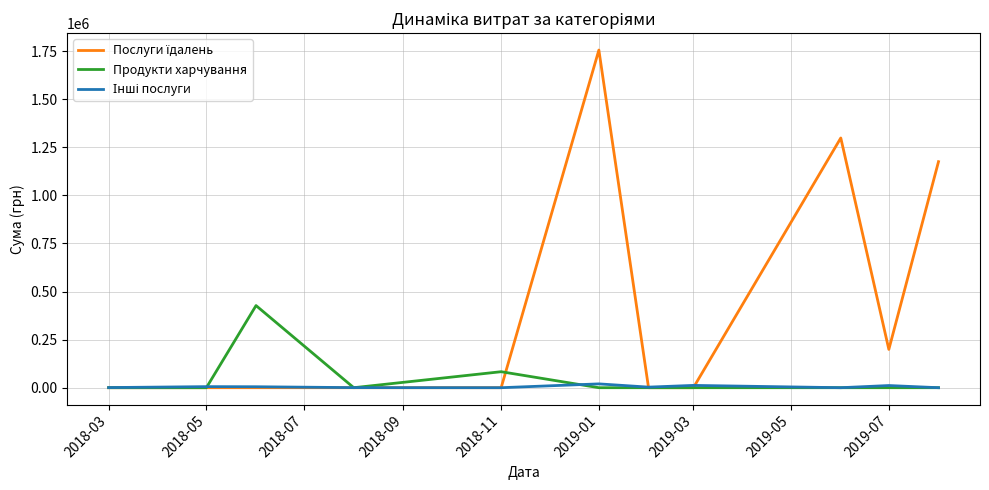

What is the greatest value displayed?

1755310.5